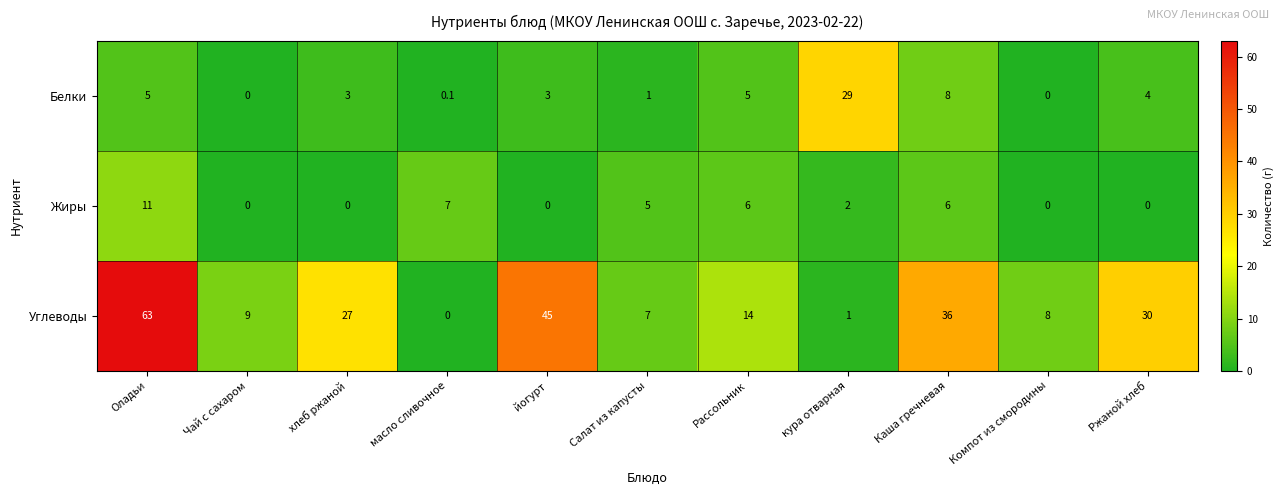

What is the greatest value displayed?

63.0